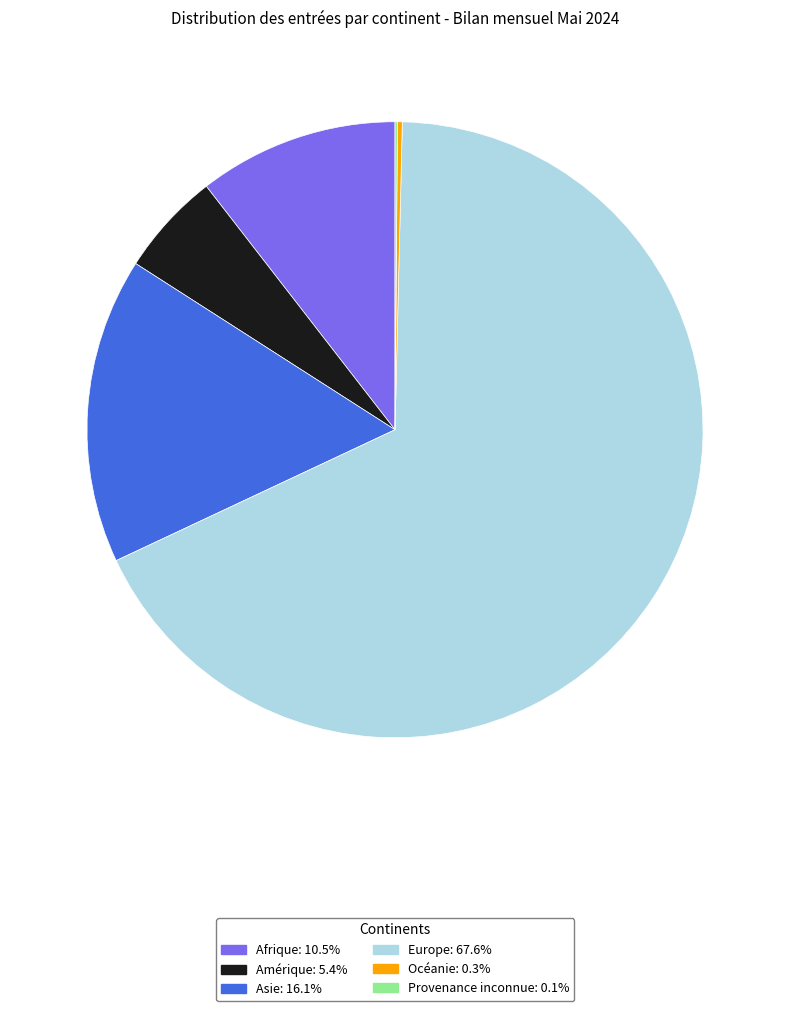

Is Amérique the majority of the pie?

No